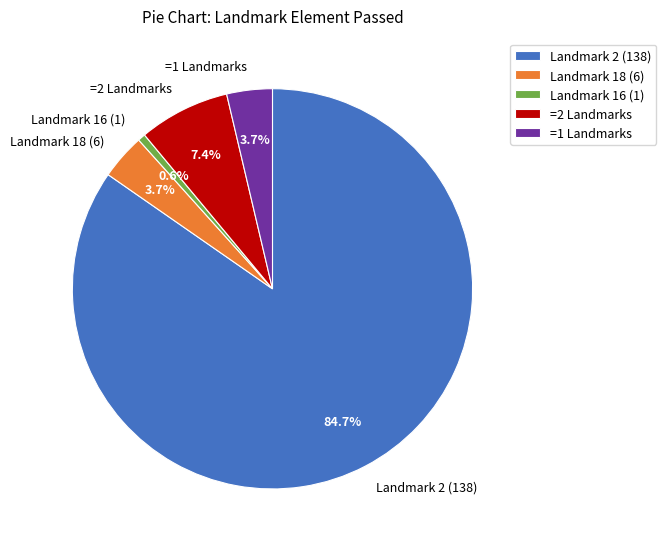

Which has a higher value, =1 Landmarks or Landmark 16 (1)?

=1 Landmarks